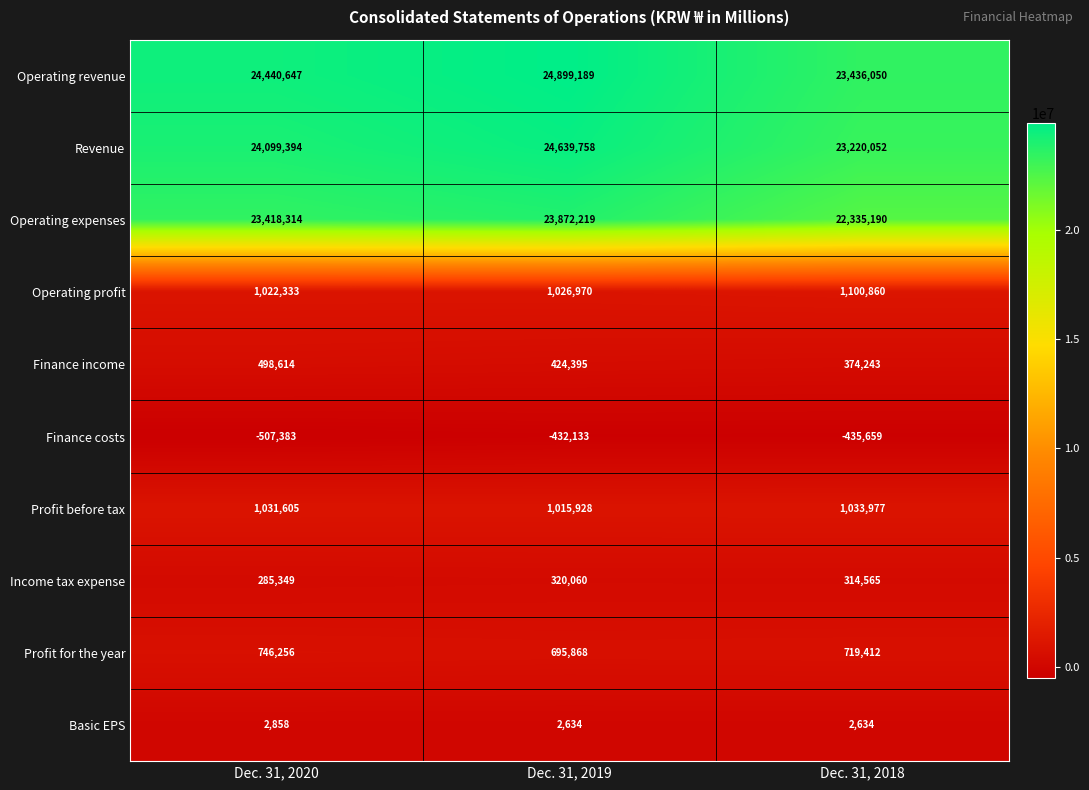

Reading left to right, transcribe all the data shown in this chart.

Operating revenue: Dec. 31, 2020=24440647	Dec. 31, 2019=24899189	Dec. 31, 2018=23436050
Revenue: Dec. 31, 2020=24099394	Dec. 31, 2019=24639758	Dec. 31, 2018=23220052
Operating expenses: Dec. 31, 2020=23418314	Dec. 31, 2019=23872219	Dec. 31, 2018=22335190
Operating profit: Dec. 31, 2020=1022333	Dec. 31, 2019=1026970	Dec. 31, 2018=1100860
Finance income: Dec. 31, 2020=498614	Dec. 31, 2019=424395	Dec. 31, 2018=374243
Finance costs: Dec. 31, 2020=-507383	Dec. 31, 2019=-432133	Dec. 31, 2018=-435659
Profit before tax: Dec. 31, 2020=1031605	Dec. 31, 2019=1015928	Dec. 31, 2018=1033977
Income tax expense: Dec. 31, 2020=285349	Dec. 31, 2019=320060	Dec. 31, 2018=314565
Profit for the year: Dec. 31, 2020=746256	Dec. 31, 2019=695868	Dec. 31, 2018=719412
Basic EPS: Dec. 31, 2020=2858	Dec. 31, 2019=2634	Dec. 31, 2018=2634